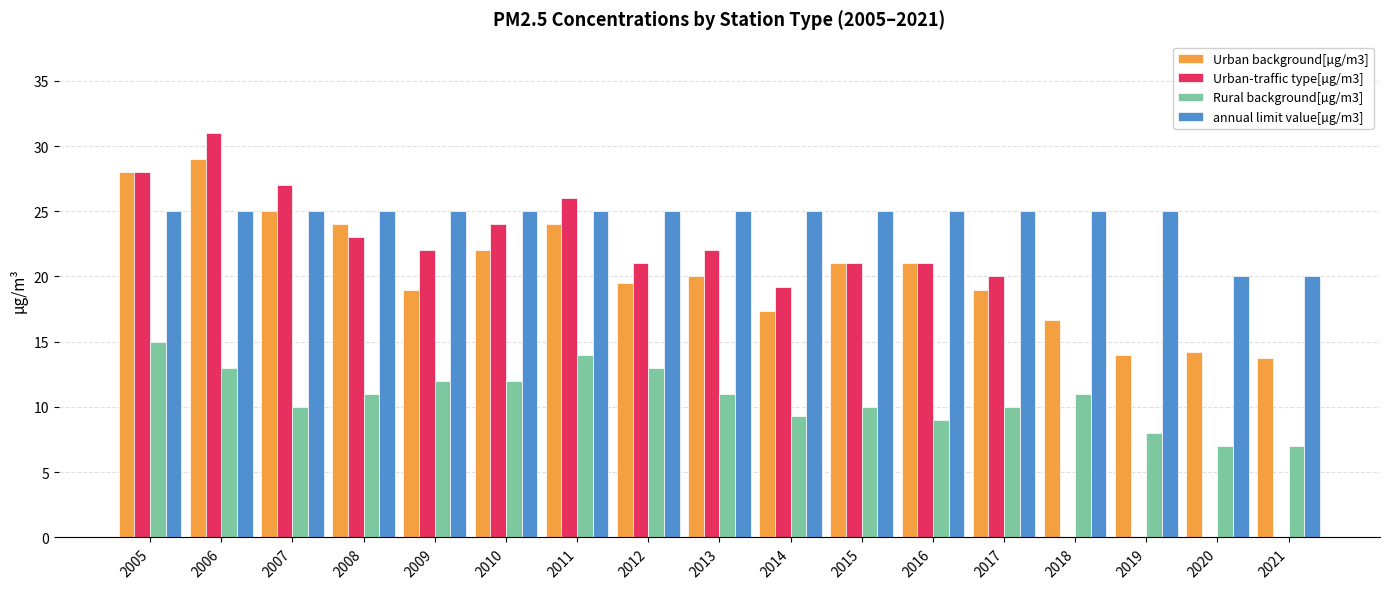

What is the greatest value displayed?

31.0